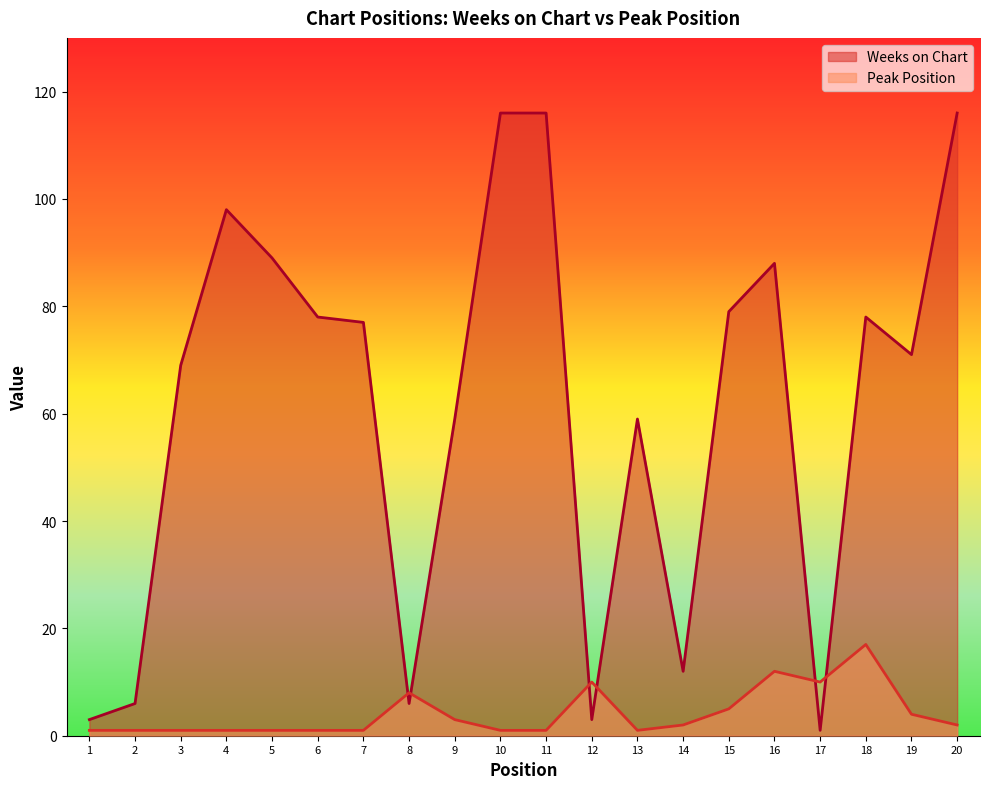

At 19, list the series in order from smallest to largest.

Peak Position, Weeks on Chart